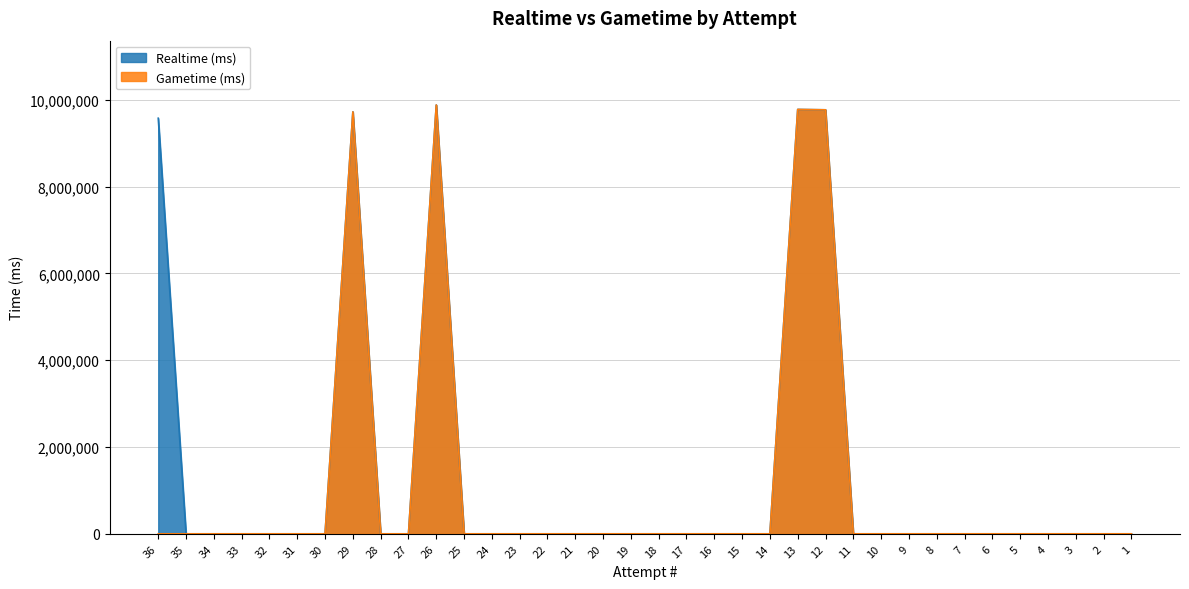

True or false: Gametime (ms) and Realtime (ms) intersect in this chart.

False